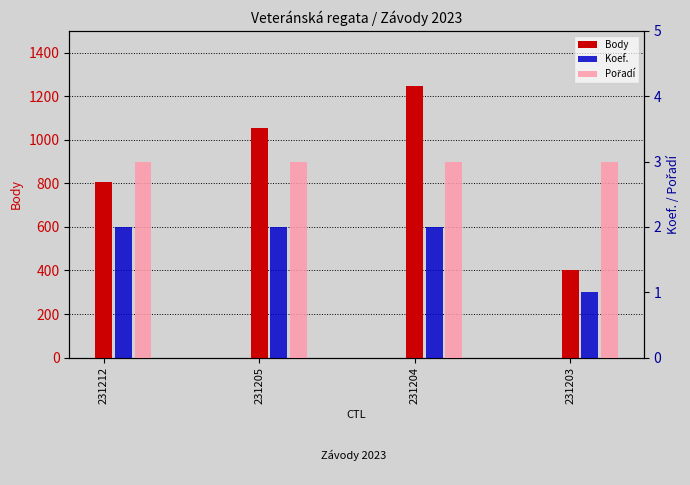

At 231205, list the series in order from largest to smallest.

Body, Pořadí, Koef.